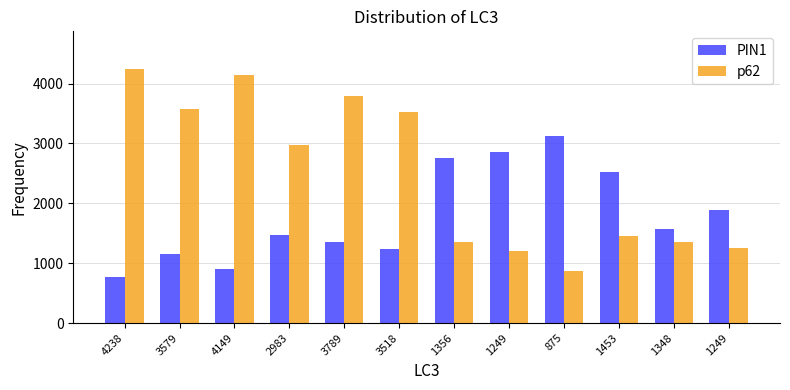

At which category is the sum across all series the highest?

3789